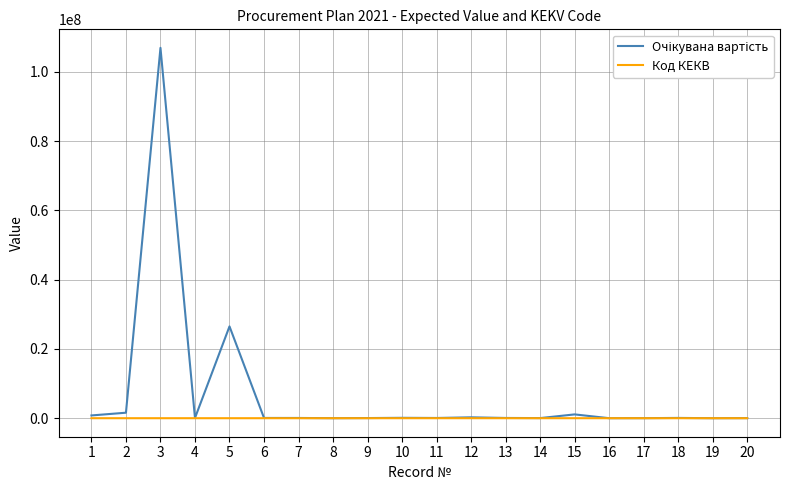

What is the maximum value shown in the chart?

106900000.0